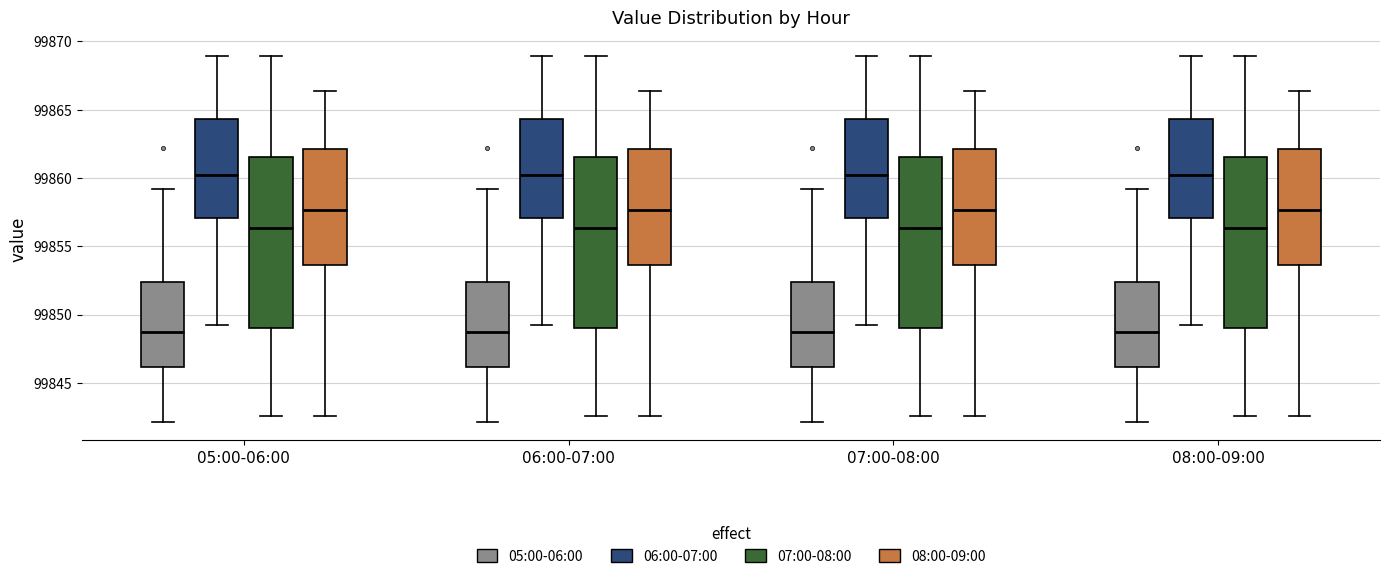

Where is the lower edge of the box for 07:00-08:00 (07:00-08:00) on the y-axis? The values are not printed on the chart, so give them approximately, as read against the axis.

99849.0